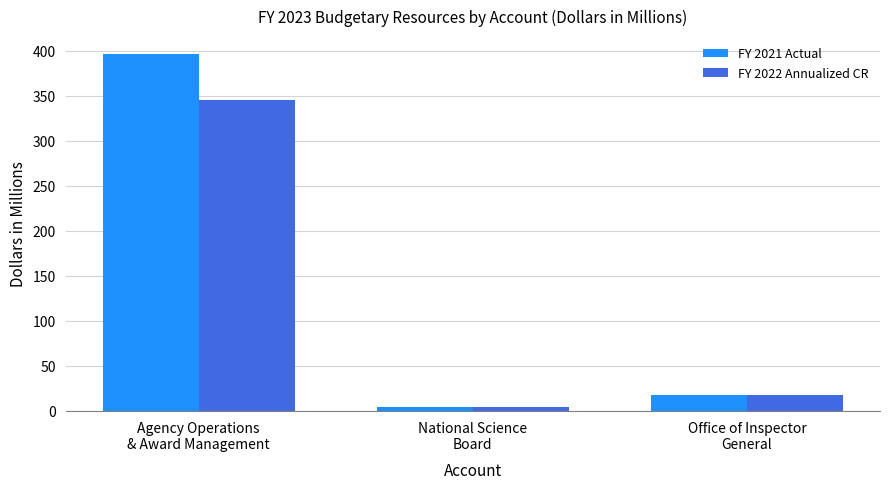

How many bars are there in total?

6